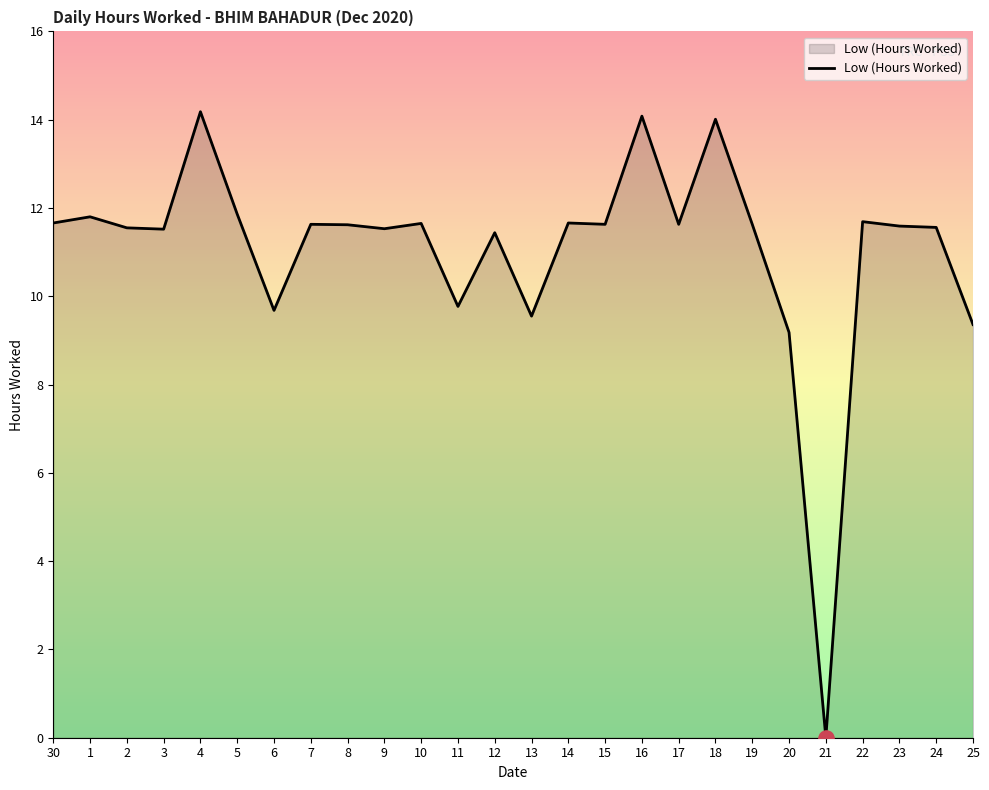

Between 25 and 21, which is larger?

25